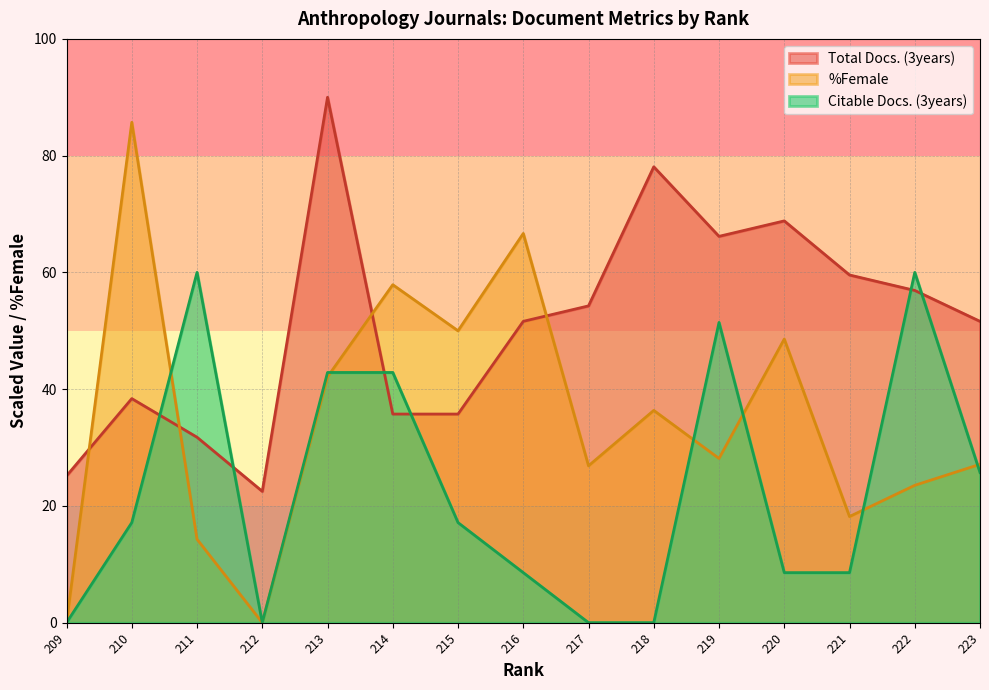

Where is %Female nearest to the value 42?

213